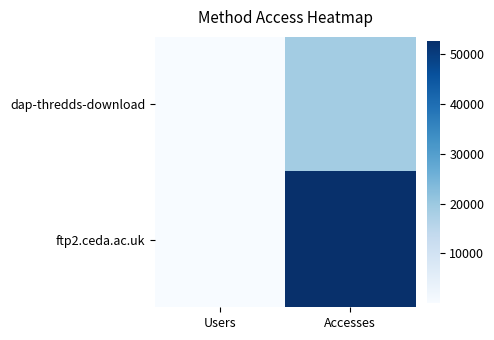

At Accesses, list the series in order from largest to smallest.

ftp2.ceda.ac.uk, dap-thredds-download